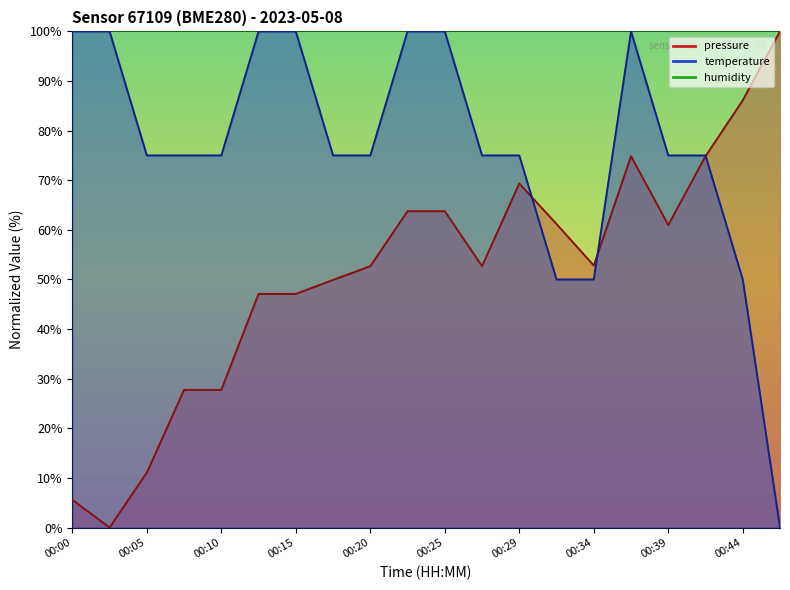

Rank the categories by temperature value from lowest to highest.

00:46, 00:32, 00:34, 00:44, 00:05, 00:08, 00:10, 00:17, 00:20, 00:27, 00:29, 00:39, 00:42, 00:00, 00:03, 00:12, 00:15, 00:22, 00:25, 00:37